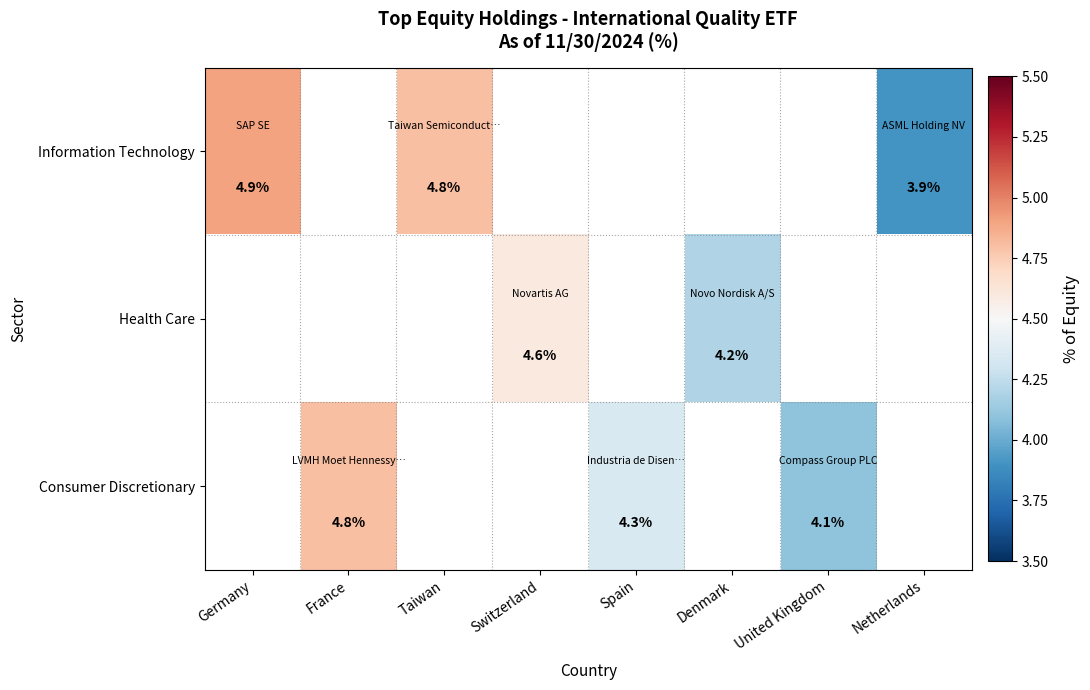

The value of Consumer Discretionary at France is 4.8. True or false?

True